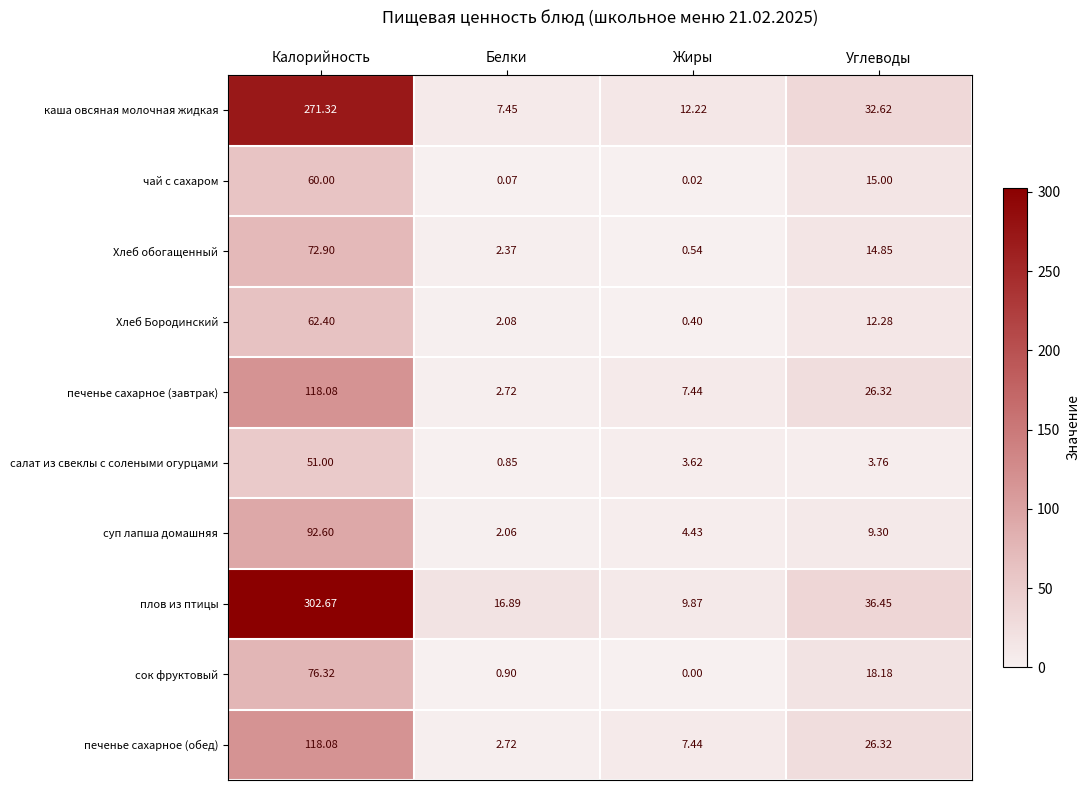

Which series has the largest range (max minus min)?

плов из птицы